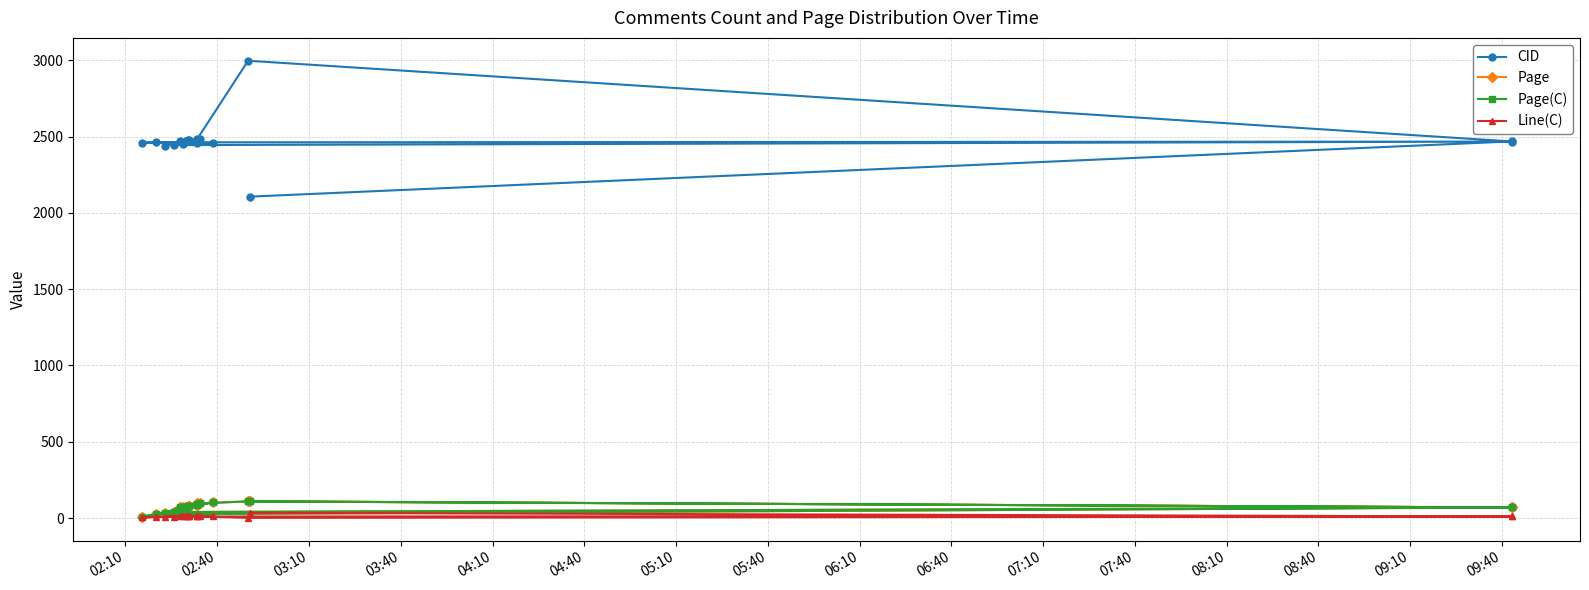

True or false: Page(C) and Page cross at least once.

False